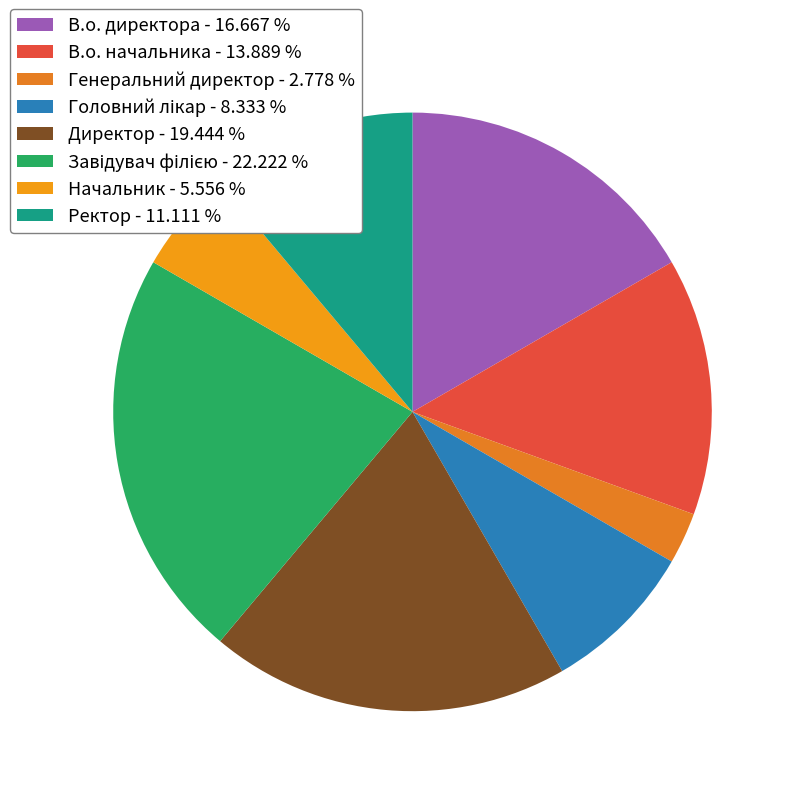

Which category has the smallest portion of the pie?

Генеральний директор